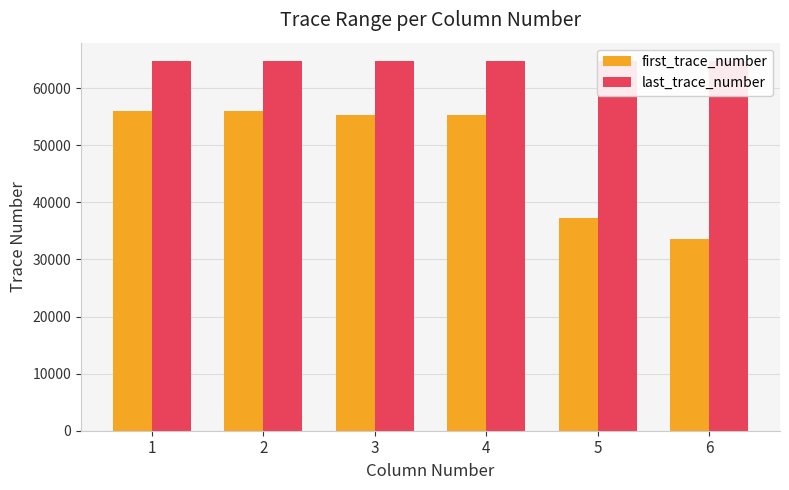

Which series has the largest total across all categories?

last_trace_number